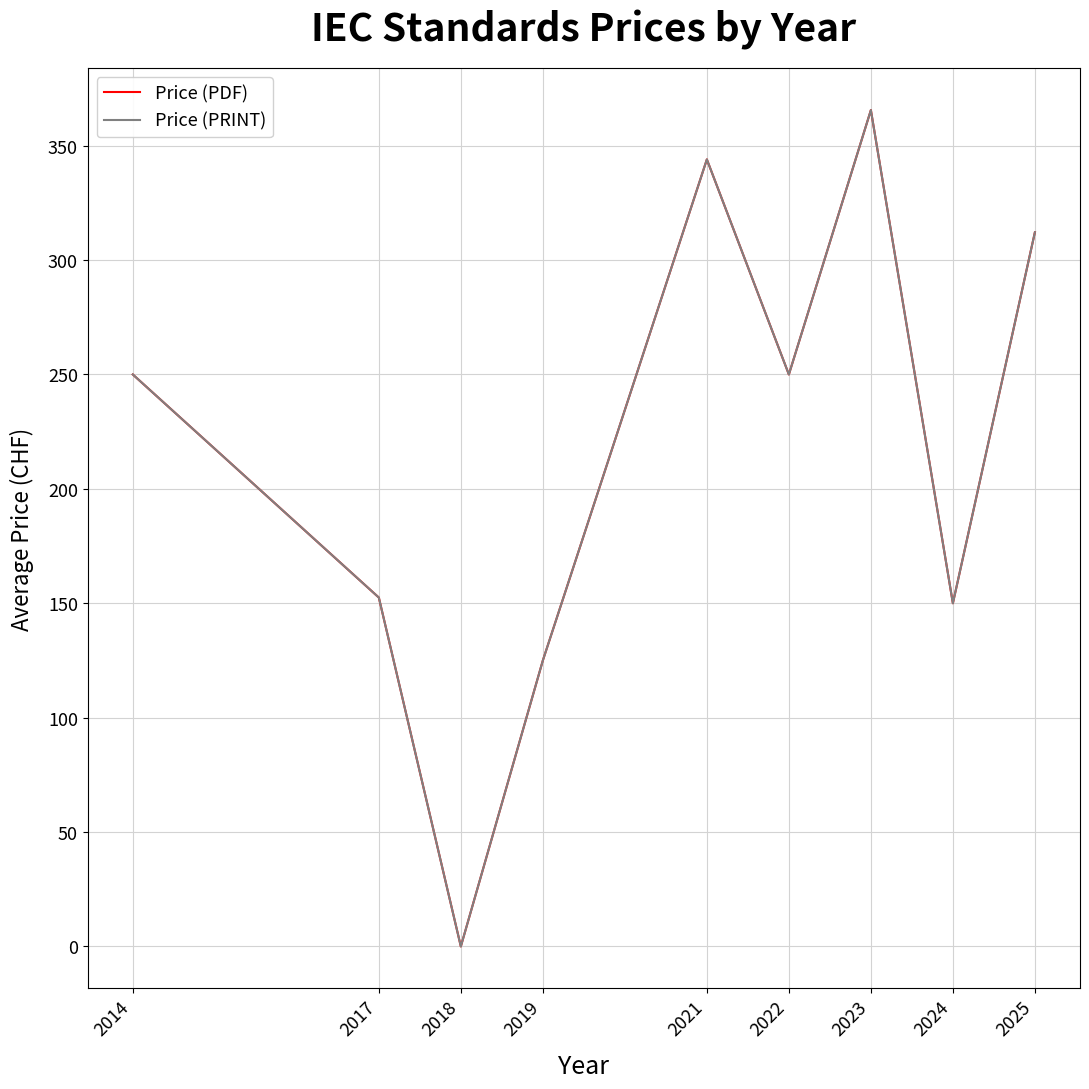

At which category does Price (PRINT) reach its first local peak?

2021